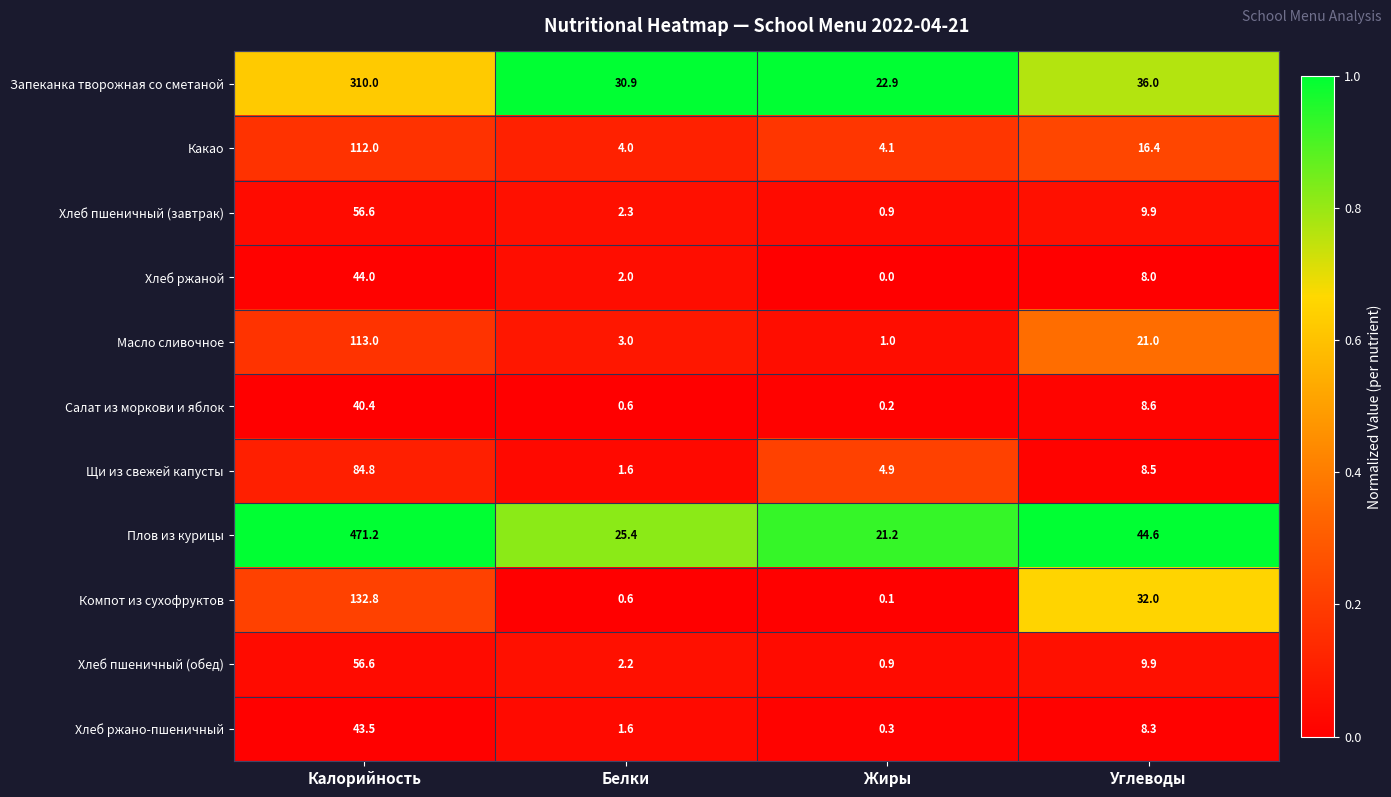

At how many categories does at least one series exceed 0?

4